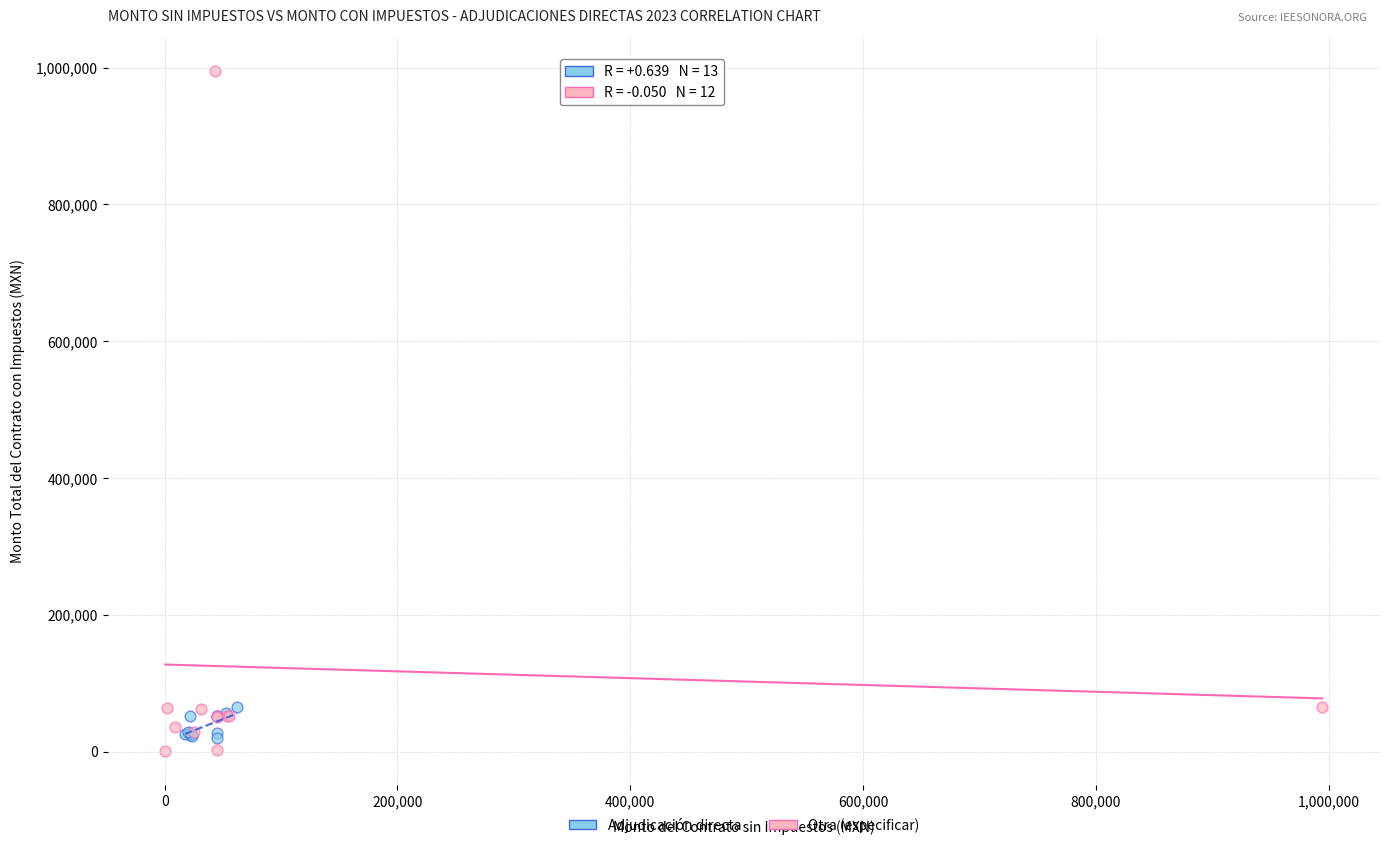

Which series reaches the maximum Y coordinate?

Otra (especificar)